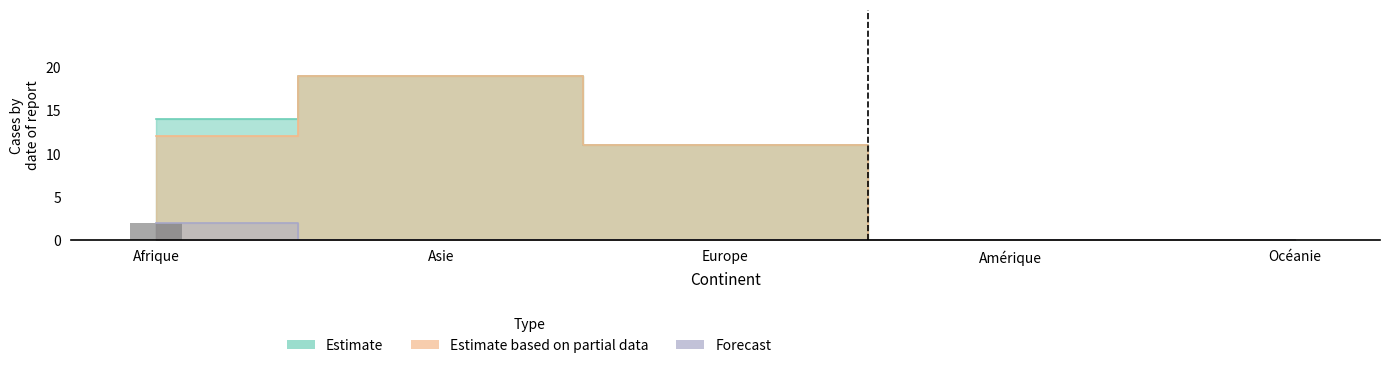

What is the label of the 3rd bar from the right?

Europe